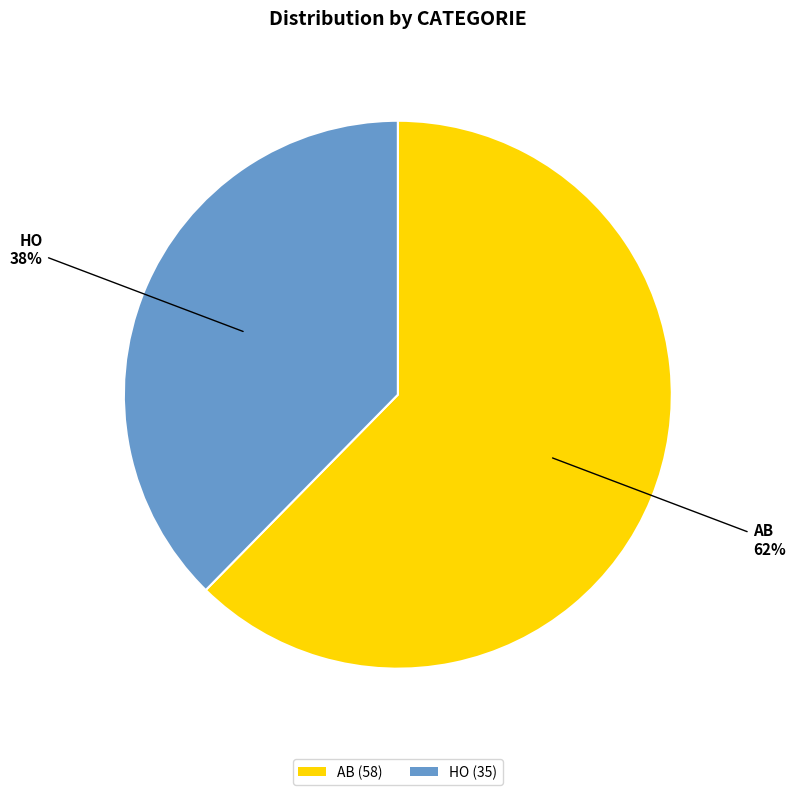

Rank the categories by value from highest to lowest.

AB, HO